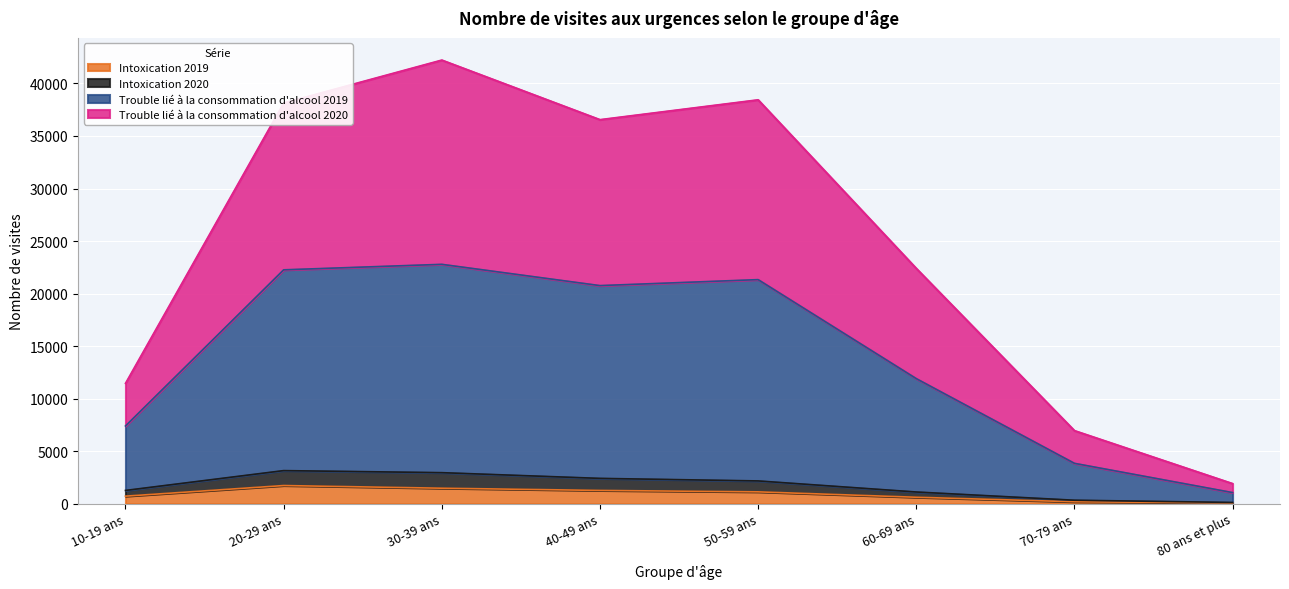

What is the label of the 5th point from the right?

40-49 ans